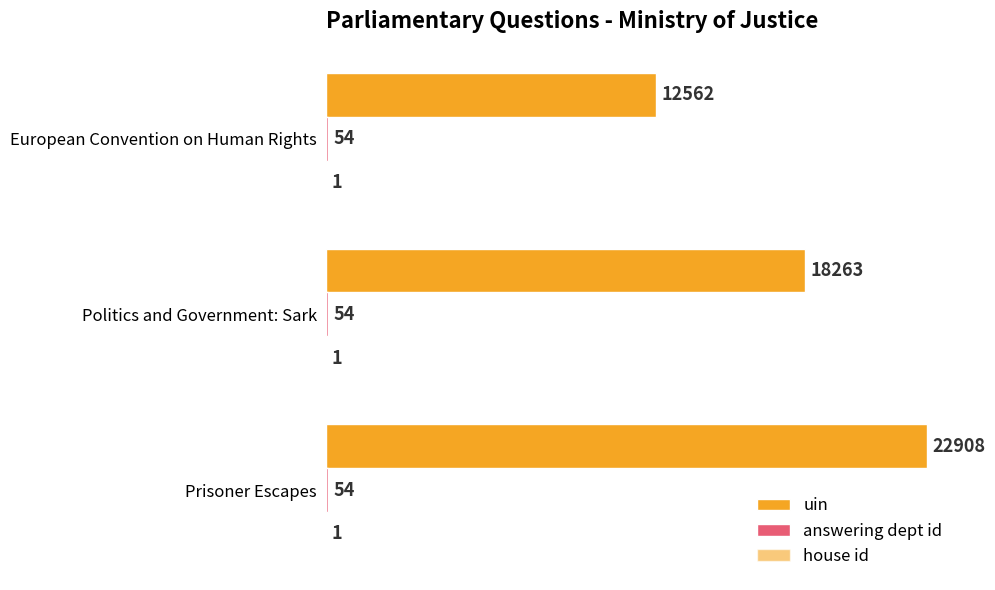

How many series are shown in this chart?

3